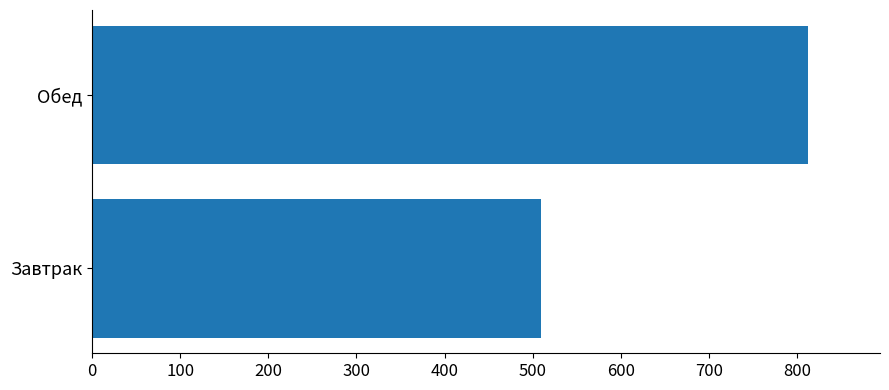

What is the smallest value displayed?

509.0